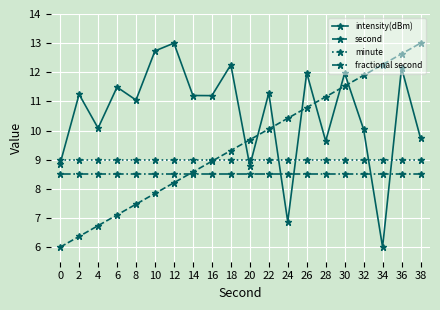

True or false: fractional second and second intersect in this chart.

True